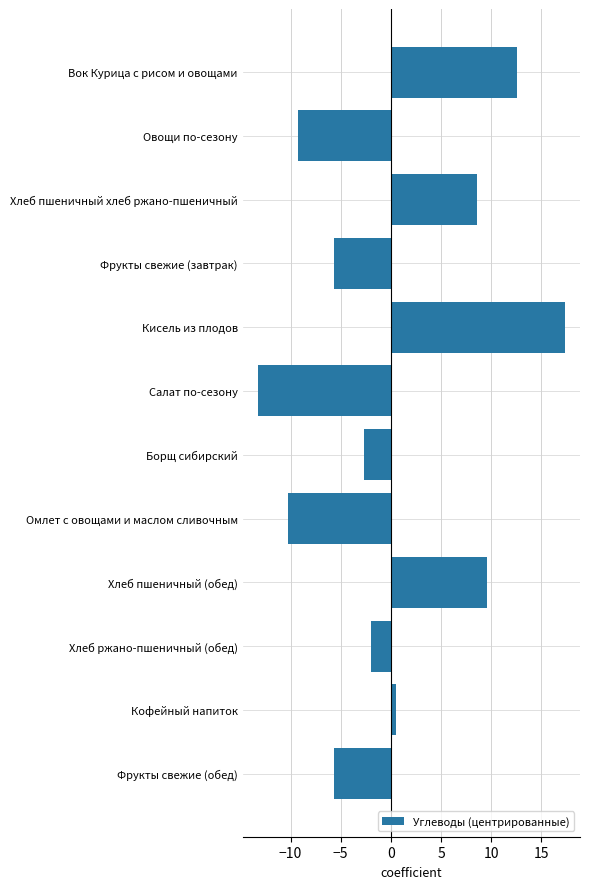

How many data points does each series have?

12